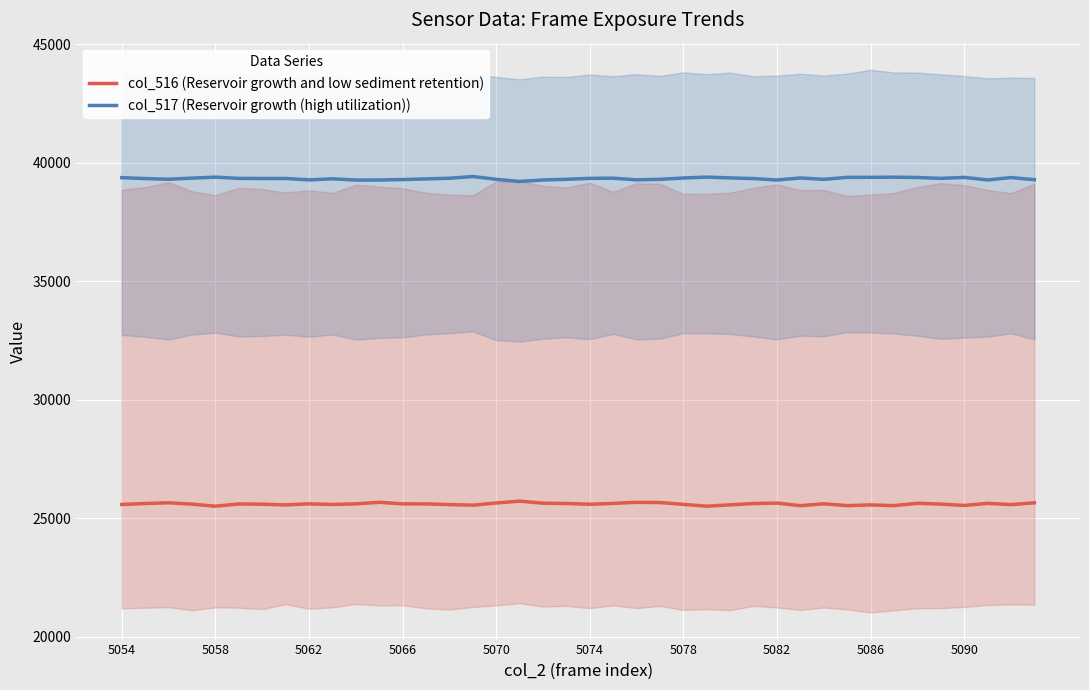

What are all the series names shown in the legend?

col_516 (Reservoir growth and low sediment retention), col_517 (Reservoir growth (high utilization))